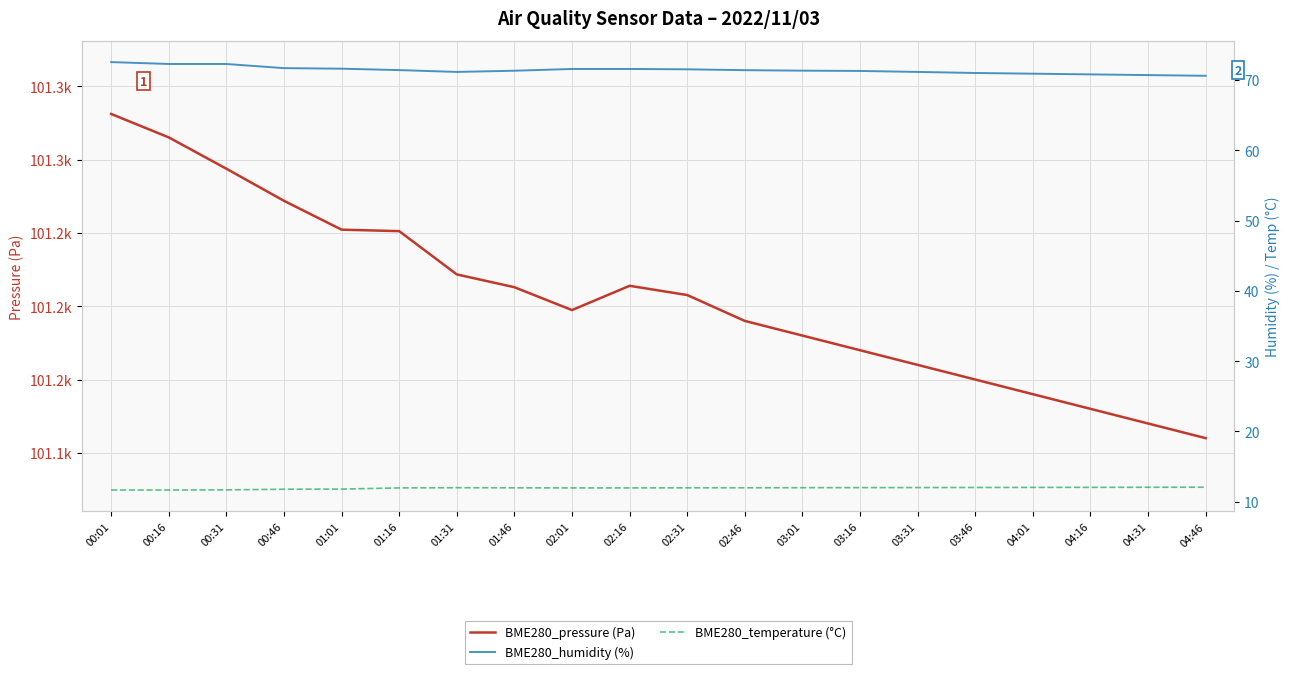

At which label does BME280_temperature (°C) reach its peak?

04:46